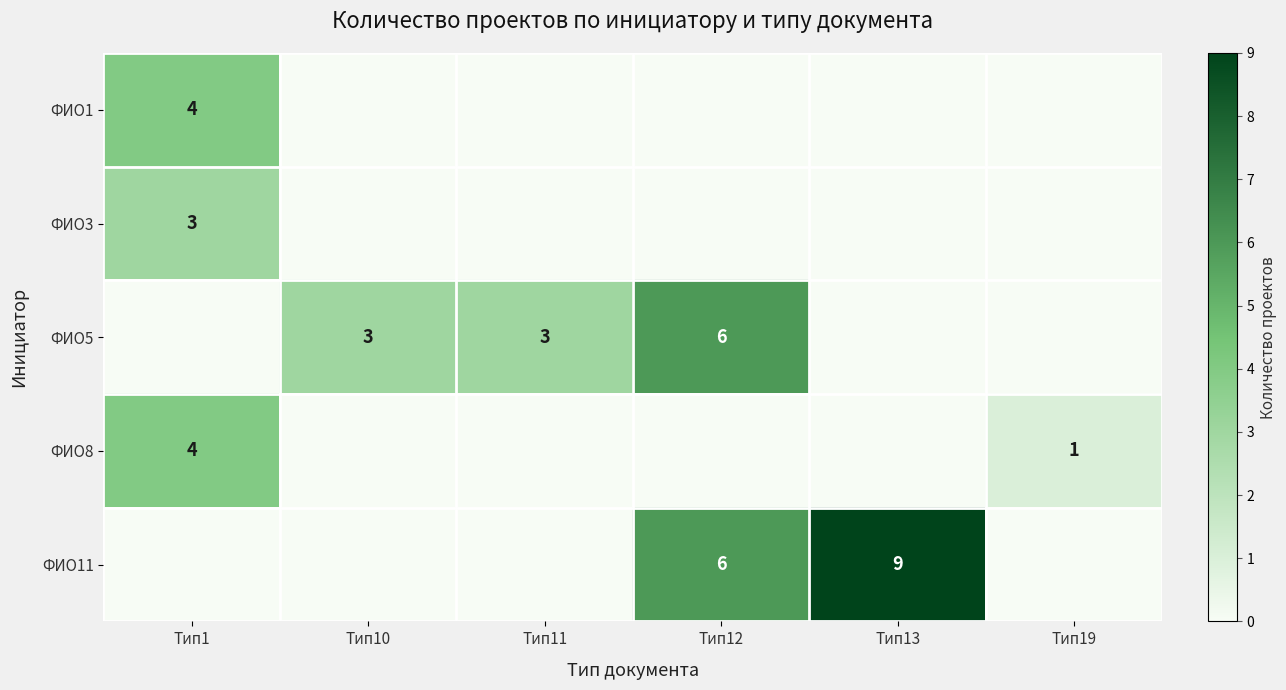

The ФИО5 series shows 3 at Тип10. True or false?

True